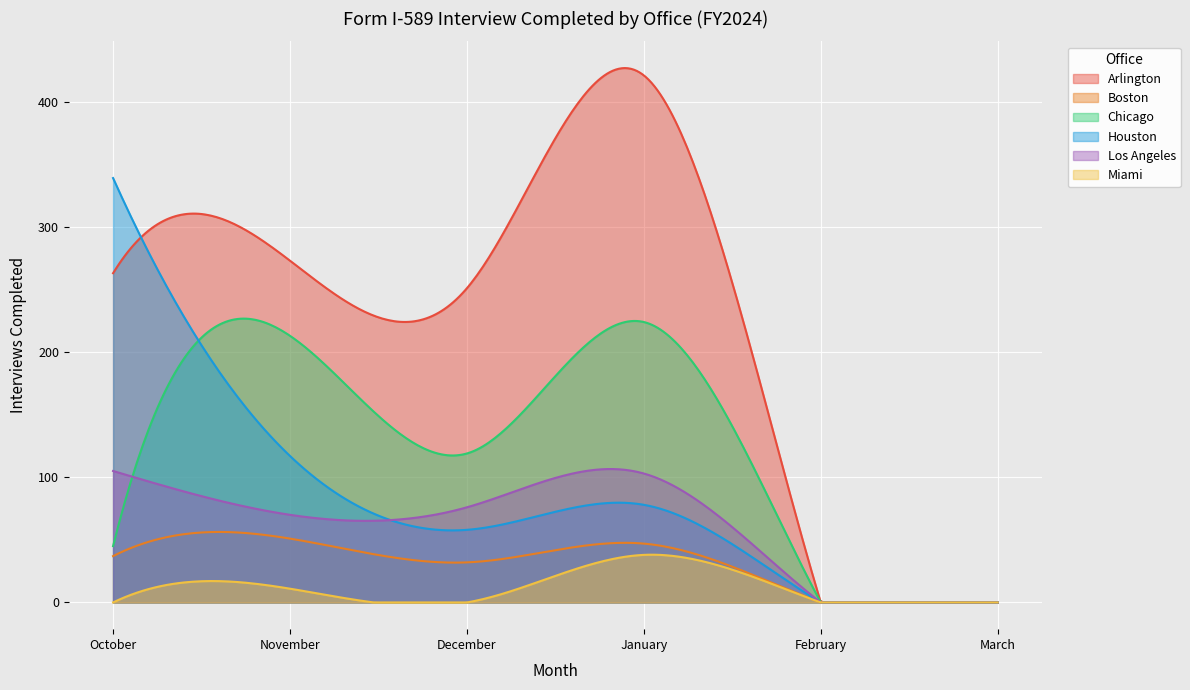

True or false: Los Angeles has a value of 70 at November.

True